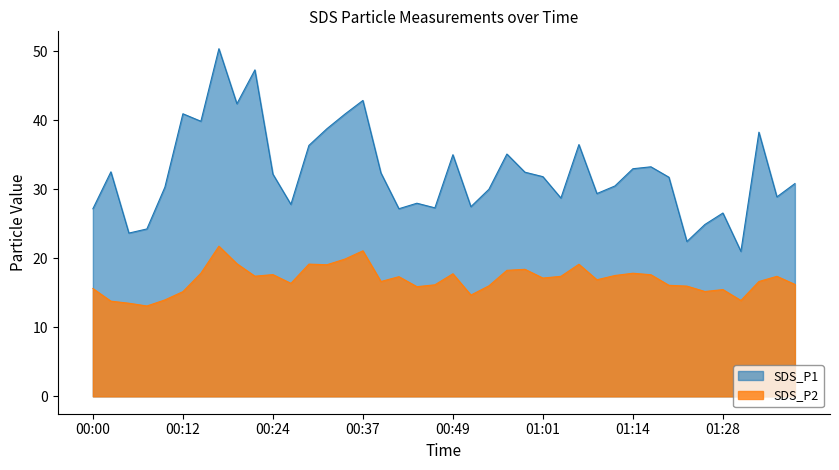

Reading right to left, extract all data points from this chart.

SDS_P1: 30.9	28.9	38.3	21.0	26.6	24.9	22.4	31.8	33.3	33.0	30.5	29.4	36.5	28.8	31.9	32.5	35.1	30.0	27.5	35.0	27.3	28.0	27.2	32.4	42.9	40.9	38.8	36.4	27.8	32.2	47.3	42.4	50.4	39.9	41.0	30.3	24.3	23.7	32.5	27.2
SDS_P2: 16.2	17.4	16.6	13.9	15.5	15.2	16.0	16.1	17.6	17.9	17.5	16.9	19.1	17.4	17.1	18.4	18.3	16.0	14.7	17.8	16.2	15.9	17.4	16.6	21.1	19.9	19.1	19.2	16.4	17.6	17.4	19.2	21.8	17.9	15.2	14.0	13.1	13.5	13.8	15.6